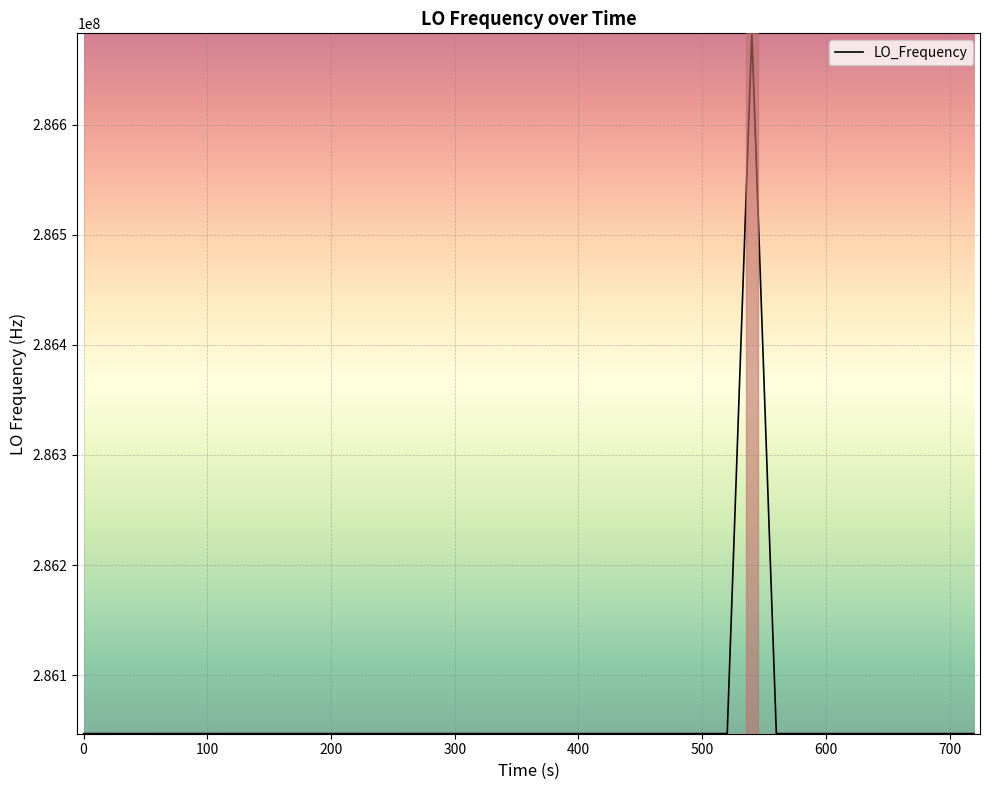

What is the difference between the maximum and minimum values?

635708.6